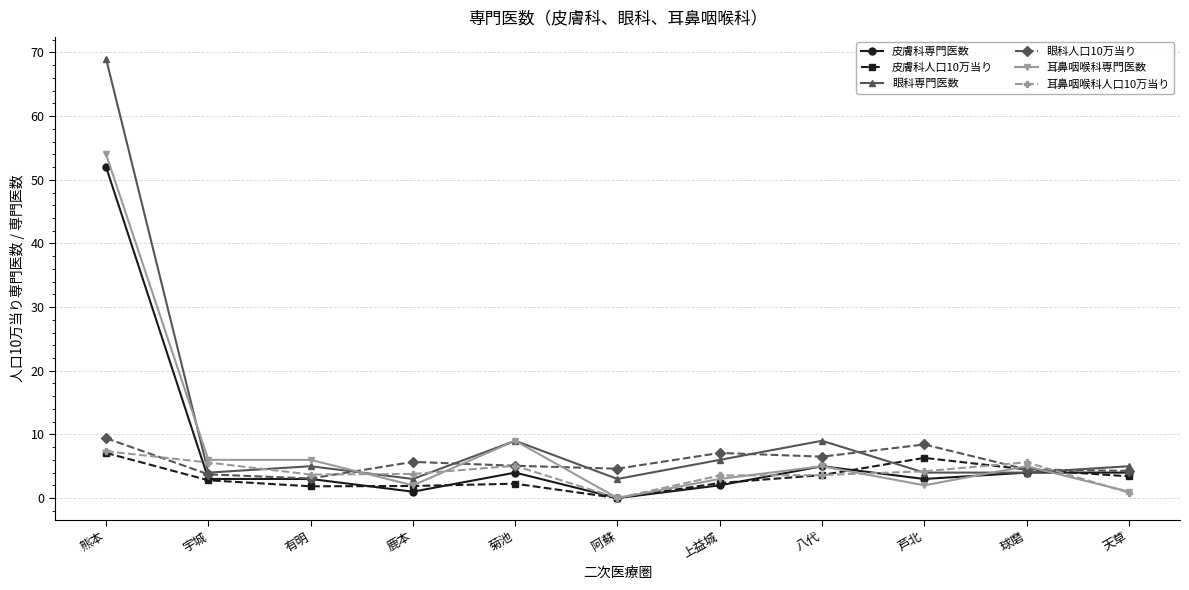

How many values in the 耳鼻咽喉科人口10万当り series are below 3?

2